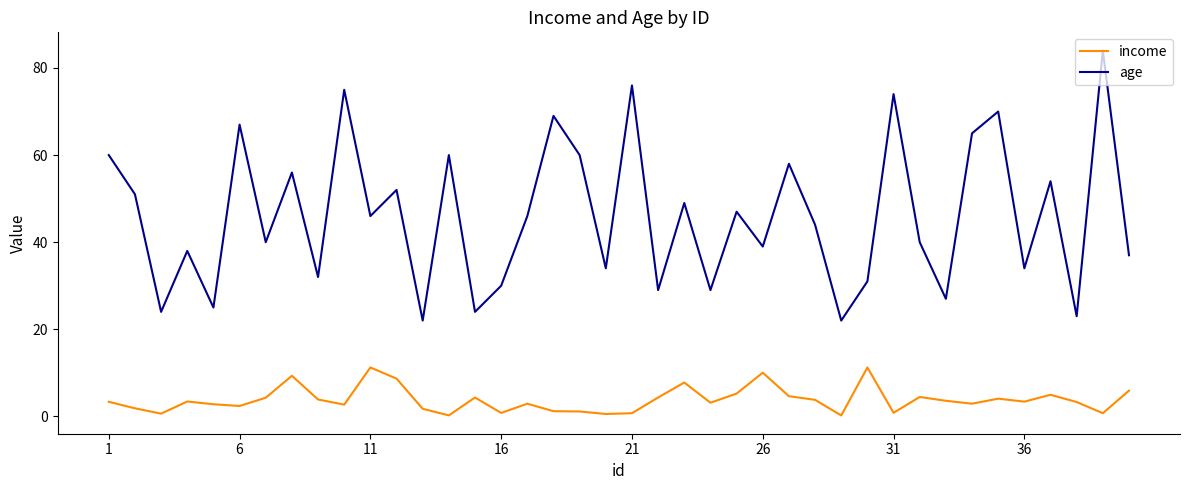

Is this an area chart (filled region under the line)?

No